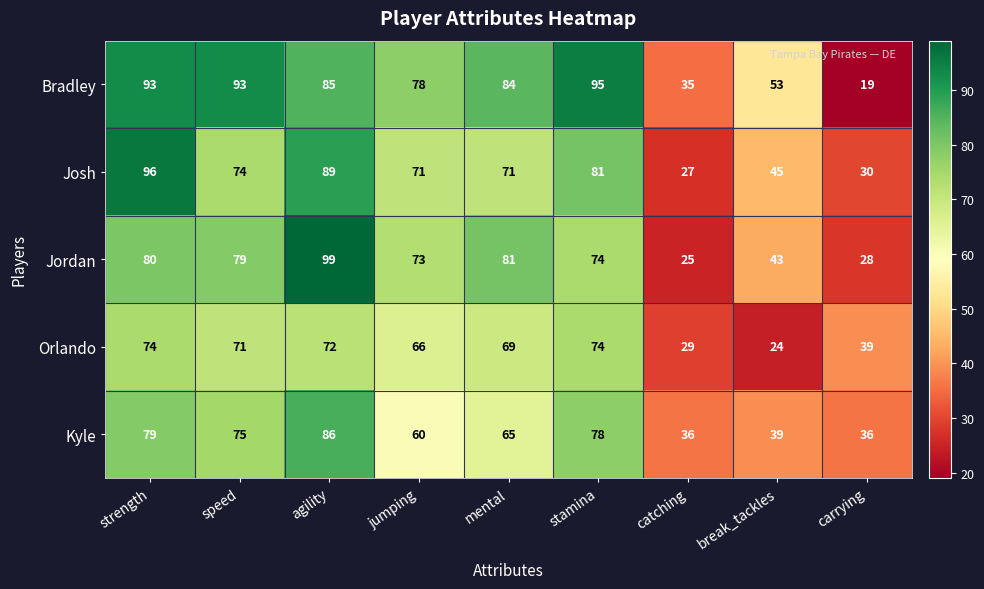

True or false: Bradley has a value of 85 at agility.

True